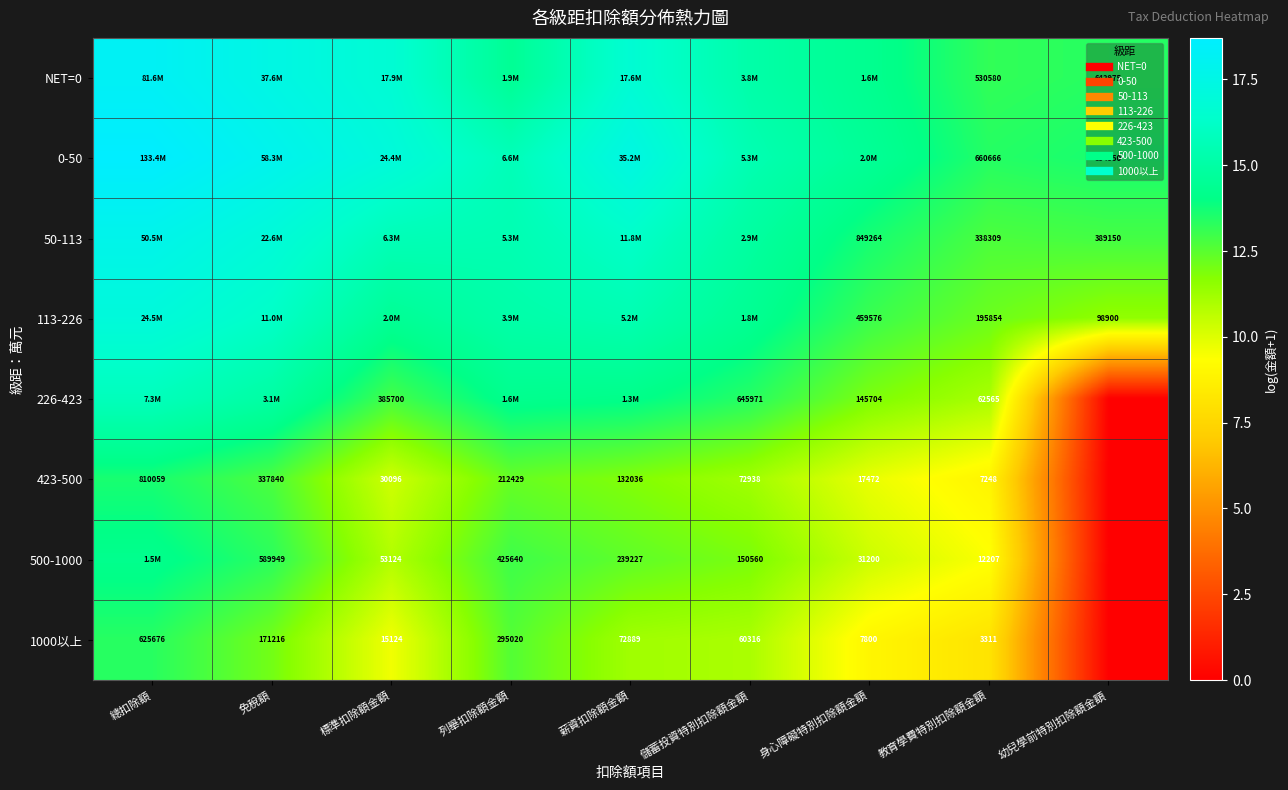

How many data points in 50-113 are above 15?

5